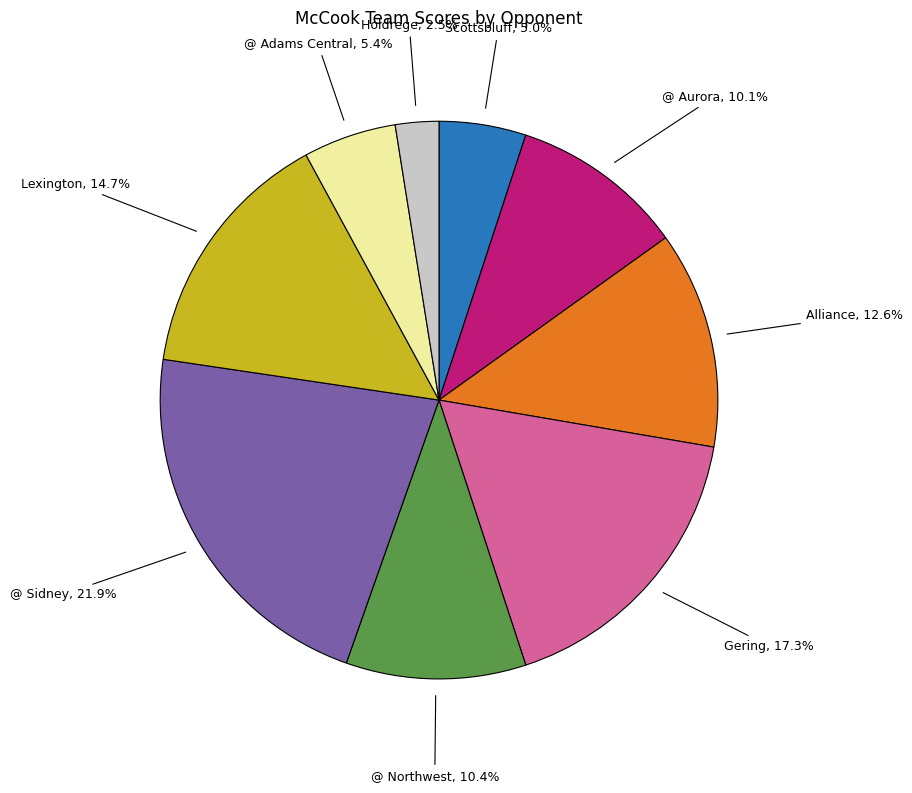

How many segments does this pie chart have?

9